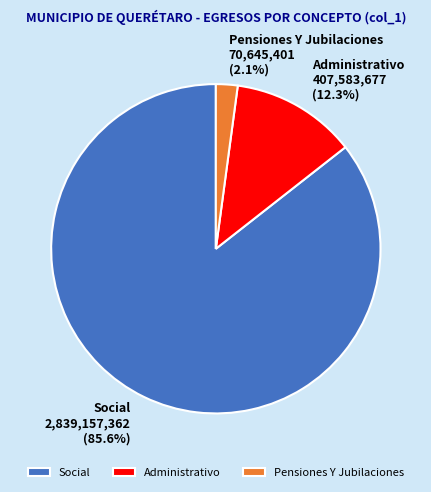

Does Social represent more than half of the total?

Yes